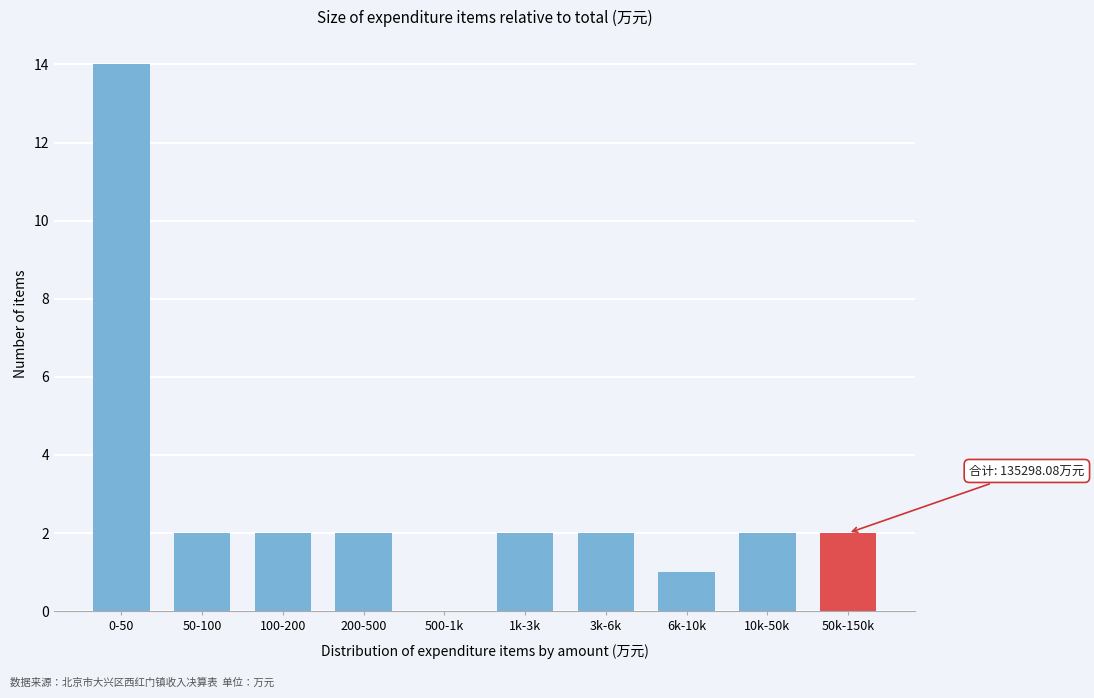

Reading right to left, transcribe all the data shown in this chart.

50k-150k=2	10k-50k=2	6k-10k=1	3k-6k=2	1k-3k=2	500-1k=0	200-500=2	100-200=2	50-100=2	0-50=14